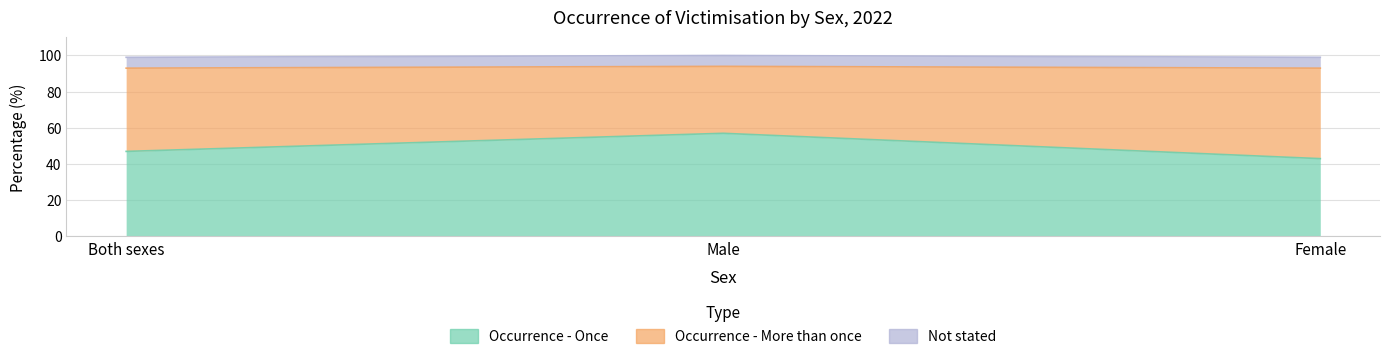

How many values in the Occurrence - More than once series exceed 46?

1